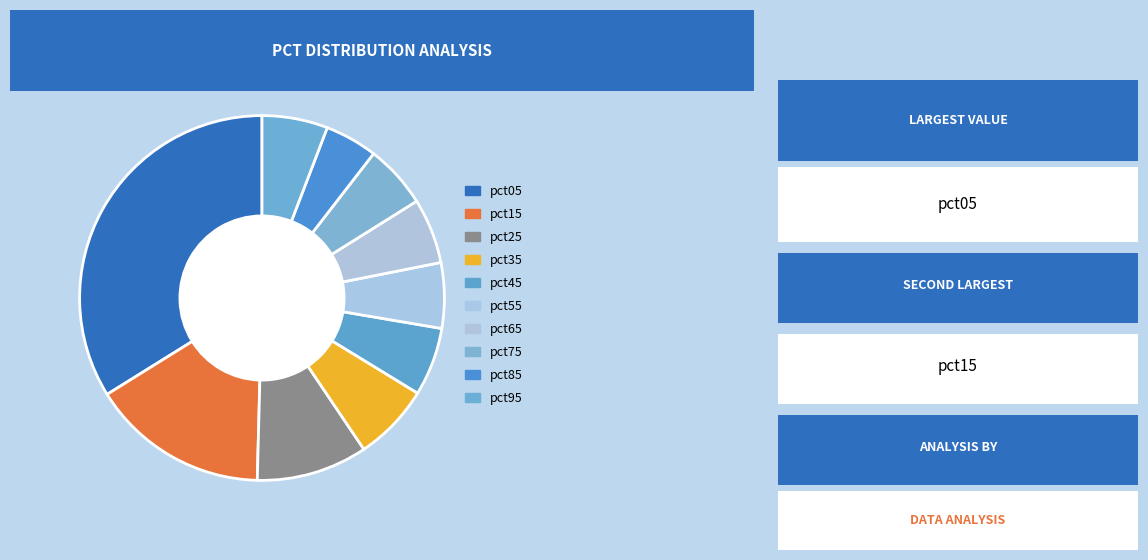

Is there a majority slice in this chart?

No